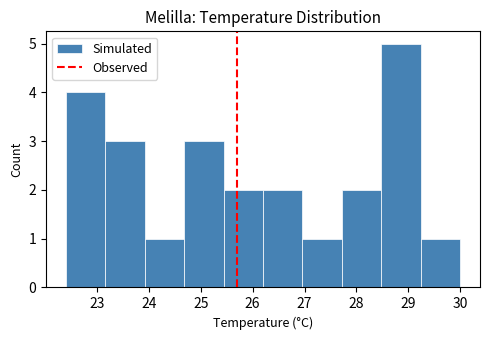

Reading left to right, transcribe this chart: for each bar, give the range it covers on the x-axis and its height. Neither the bar edges nor the heights are printed on the chart, so give them approximately, as read against the axes.

22.40 to 23.16: 4
23.16 to 23.92: 3
23.92 to 24.68: 1
24.68 to 25.44: 3
25.44 to 26.20: 2
26.20 to 26.96: 2
26.96 to 27.72: 1
27.72 to 28.48: 2
28.48 to 29.24: 5
29.24 to 30.00: 1